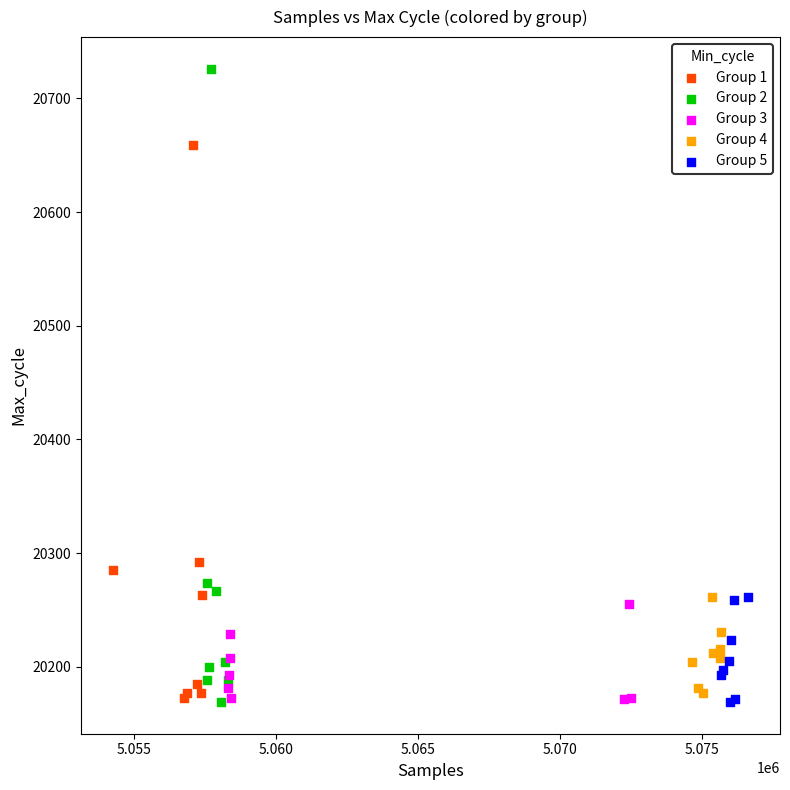

Which series contains the highest Y value?

Group 2